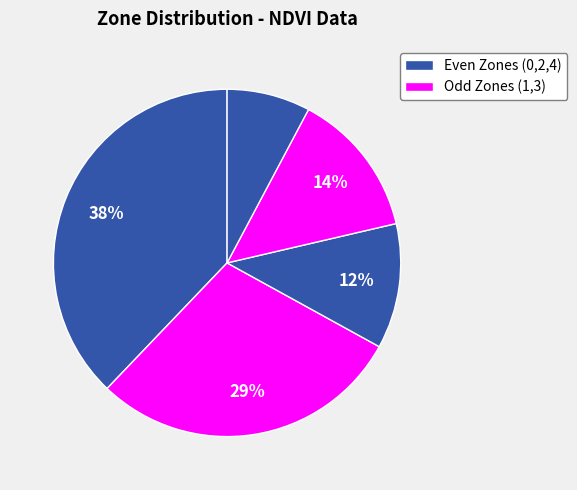

How many slices are in this pie chart?

5